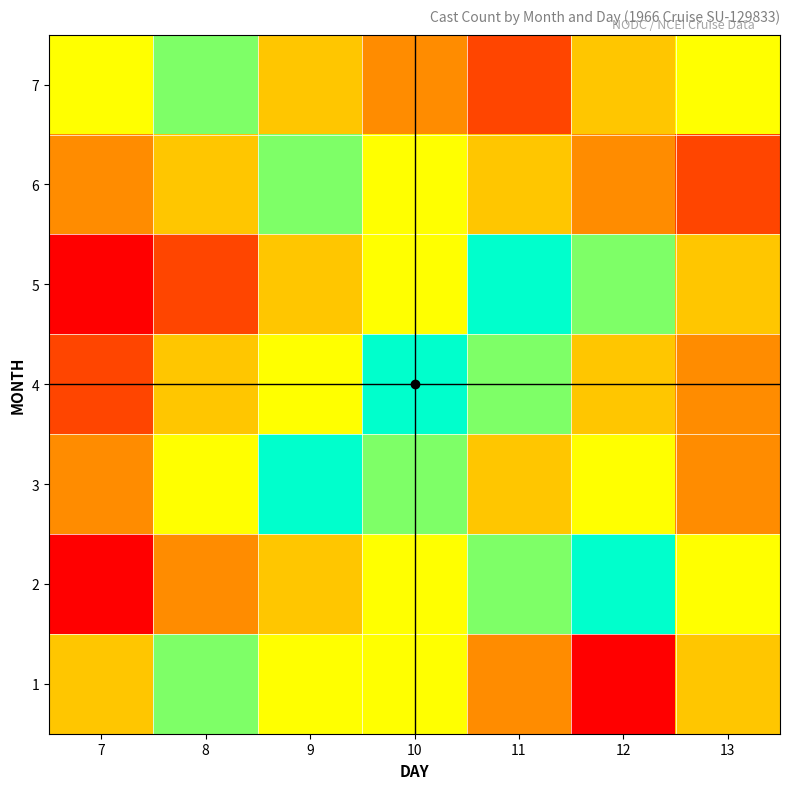

Reading left to right, what are all the values shown in this chart?

1: 7=3	8=5	9=4	10=4	11=2	12=0	13=3
2: 7=0	8=2	9=3	10=4	11=5	12=6	13=4
3: 7=2	8=4	9=6	10=5	11=3	12=4	13=2
4: 7=1	8=3	9=4	10=6	11=5	12=3	13=2
5: 7=0	8=1	9=3	10=4	11=6	12=5	13=3
6: 7=2	8=3	9=5	10=4	11=3	12=2	13=1
7: 7=4	8=5	9=3	10=2	11=1	12=3	13=4